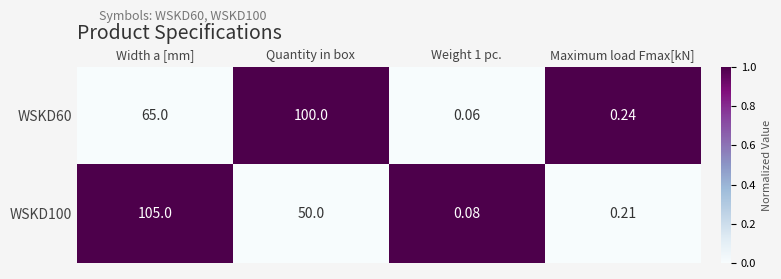

At which category is the sum across all series the highest?

Width a [mm]